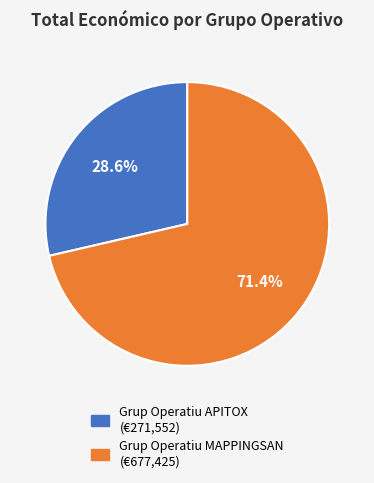

Which category has the biggest portion of the pie?

Grup Operatiu MAPPINGSAN